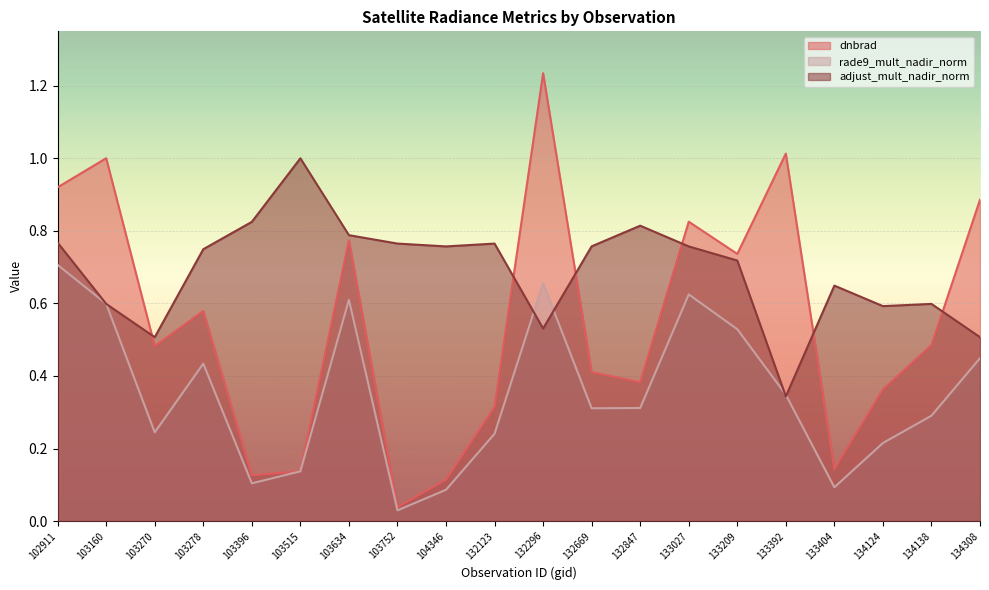

Reading left to right, transcribe all the data shown in this chart.

dnbrad: 0.9	1.0	0.5	0.6	0.1	0.1	0.8	0.0	0.1	0.3	1.2	0.4	0.4	0.8	0.7	1.0	0.1	0.4	0.5	0.9
rade9_mult_nadir_norm: 0.7	0.6	0.2	0.4	0.1	0.1	0.6	0.0	0.1	0.2	0.7	0.3	0.3	0.6	0.5	0.3	0.1	0.2	0.3	0.4
adjust_mult_nadir_norm: 0.8	0.6	0.5	0.7	0.8	1.0	0.8	0.8	0.8	0.8	0.5	0.8	0.8	0.8	0.7	0.3	0.6	0.6	0.6	0.5